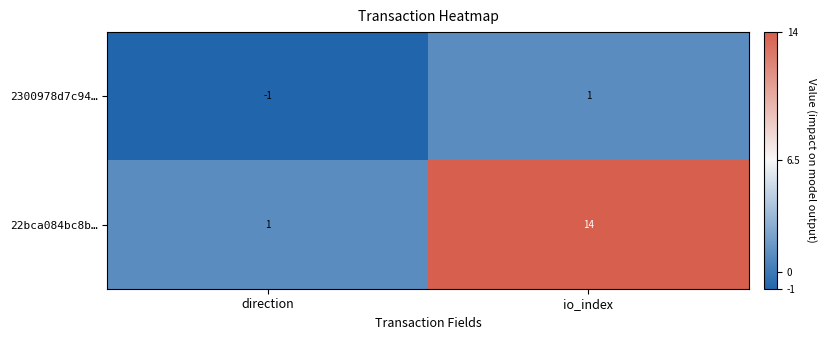

Which series has the largest total across all categories?

22bca084bc8b…